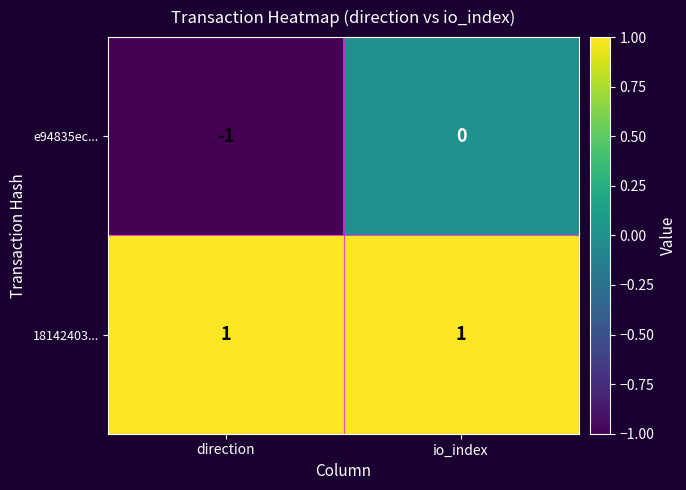

What is the difference between the highest and lowest values at io_index?

1